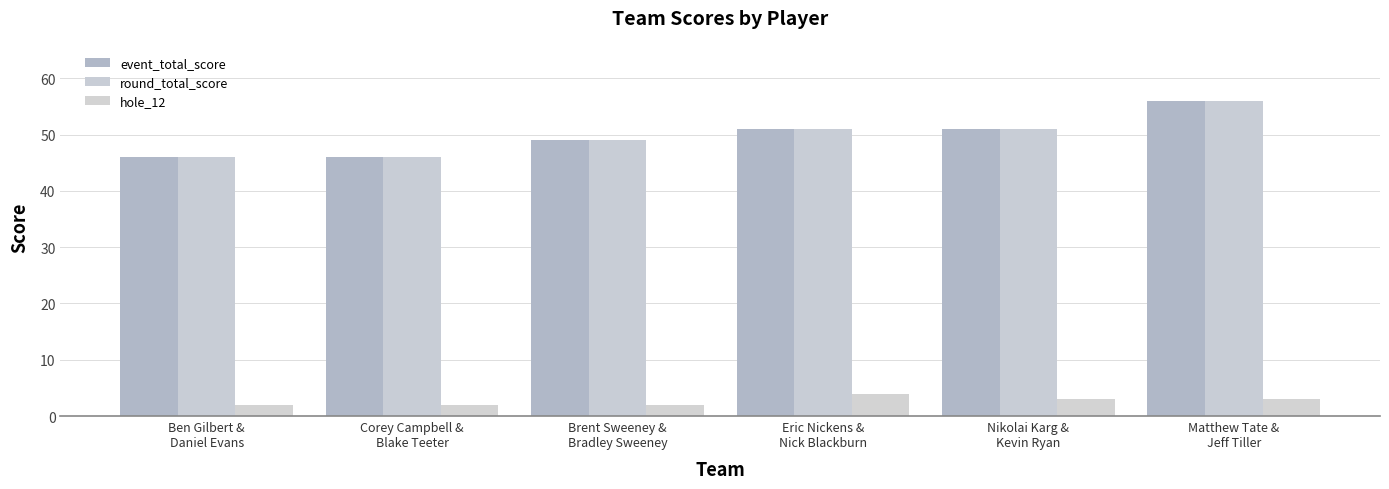

True or false: event_total_score has a value of 51 at Nikolai Karg &
Kevin Ryan.

True